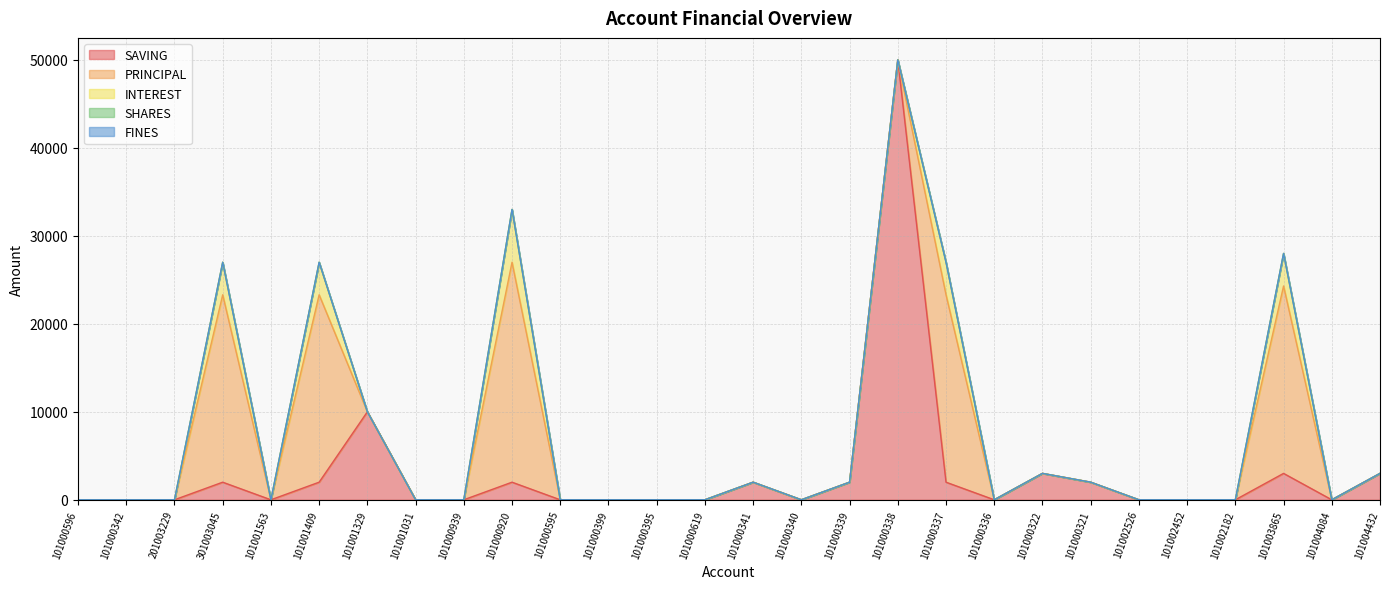

Does the chart display data point markers on the line(s)?

No